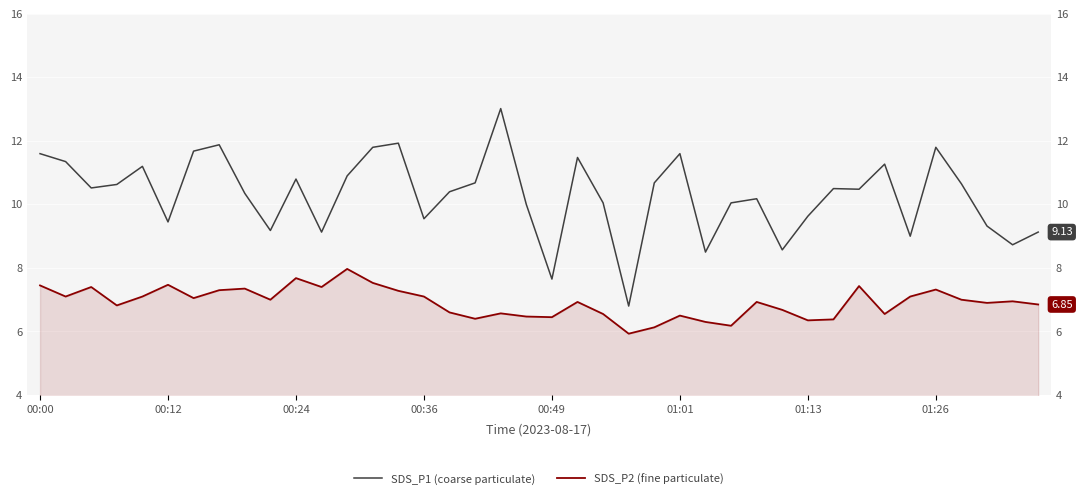

What is the difference between the maximum and minimum values in the SDS_P2 (fine particulate) series?

2.0